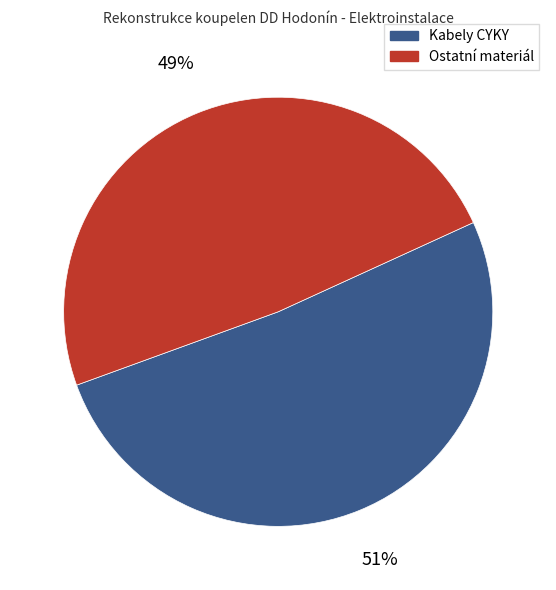

Is there a majority slice in this chart?

Yes